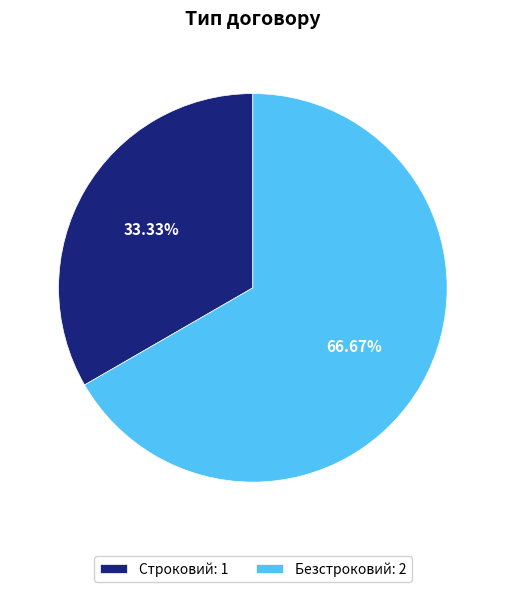

Is Строковий the majority of the pie?

No